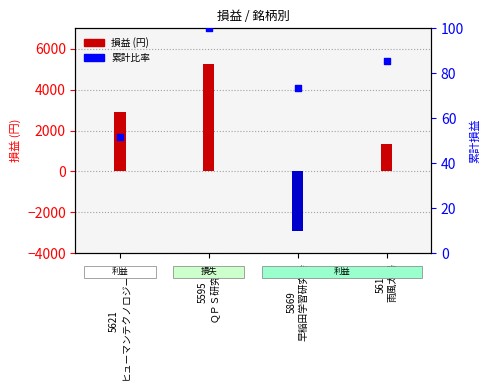

What is the total value across all series at 5616
雨風太陽?

1415.6